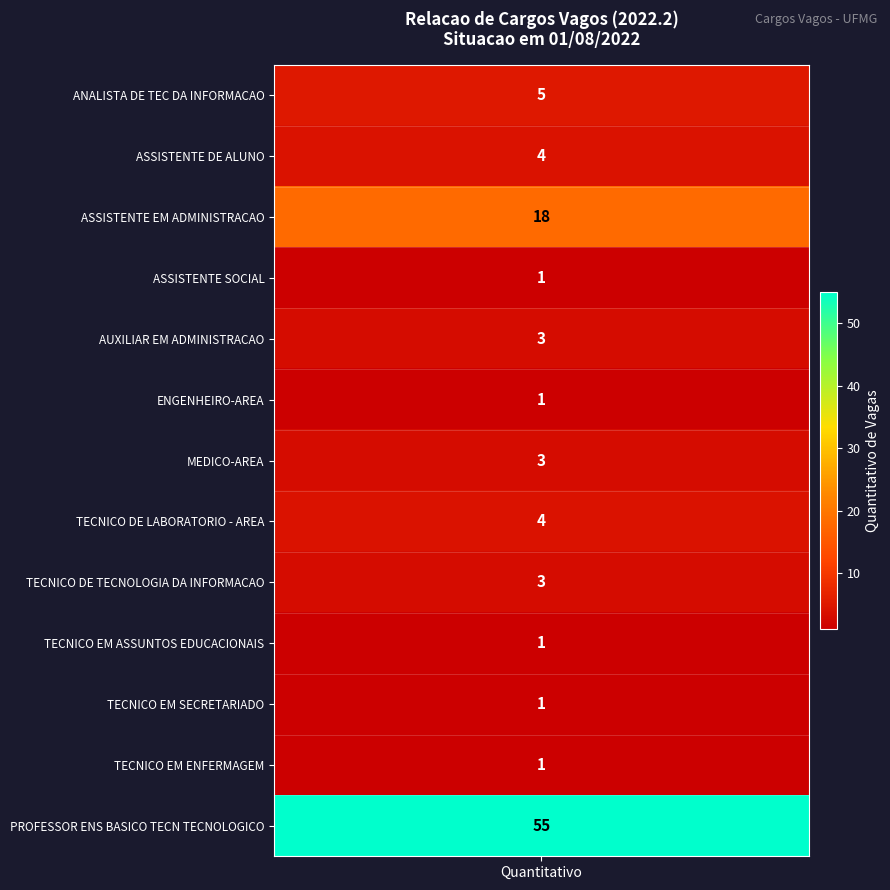

Reading left to right, what are all the values shown in this chart?

ANALISTA DE TEC DA INFORMACAO=5	ASSISTENTE DE ALUNO=4	ASSISTENTE EM ADMINISTRACAO=18	ASSISTENTE SOCIAL=1	AUXILIAR EM ADMINISTRACAO=3	ENGENHEIRO-AREA=1	MEDICO-AREA=3	TECNICO DE LABORATORIO - AREA=4	TECNICO DE TECNOLOGIA DA INFORMACAO=3	TECNICO EM ASSUNTOS EDUCACIONAIS=1	TECNICO EM SECRETARIADO=1	TECNICO EM ENFERMAGEM=1	PROFESSOR ENS BASICO TECN TECNOLOGICO=55